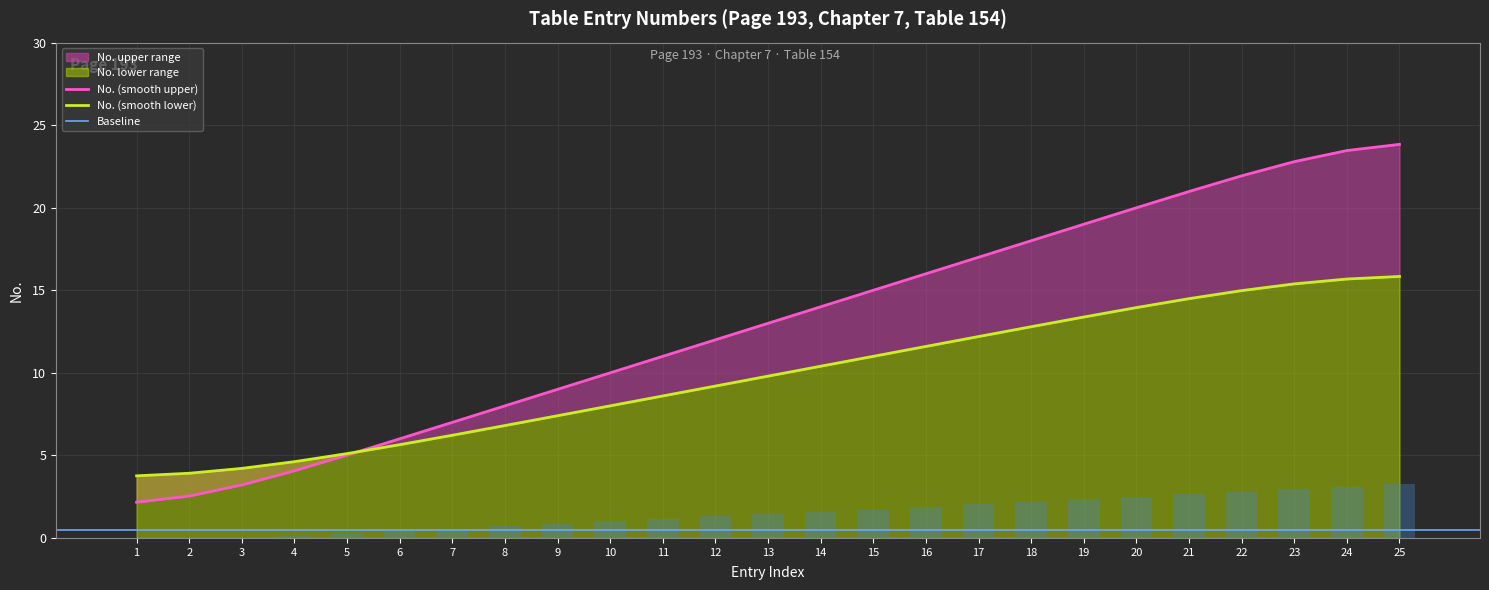

Rank the categories by value from lowest to highest.

1, 2, 3, 4, 5, 6, 7, 8, 9, 10, 11, 12, 13, 14, 15, 16, 17, 18, 19, 20, 21, 22, 23, 24, 25